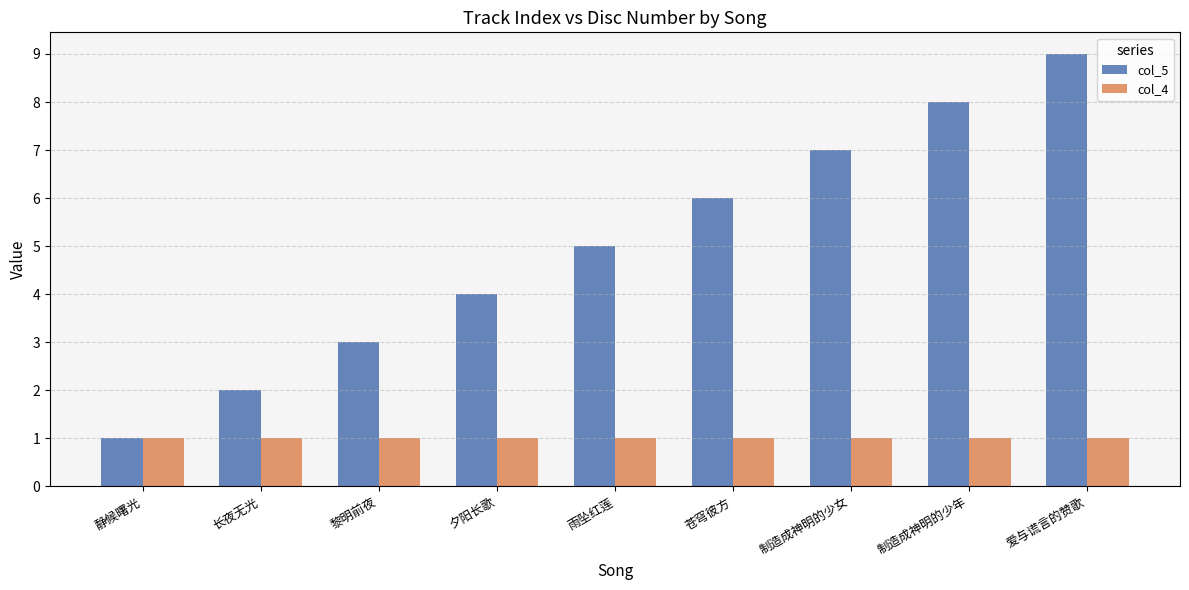

What is the sum of all col_5 values?

45